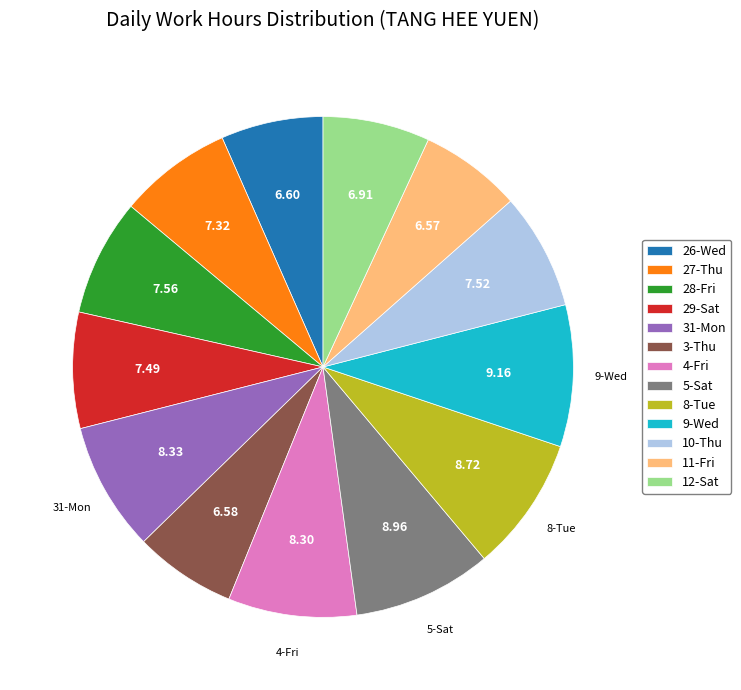

Do 8-Tue and 12-Sat together represent more than half of the pie?

No